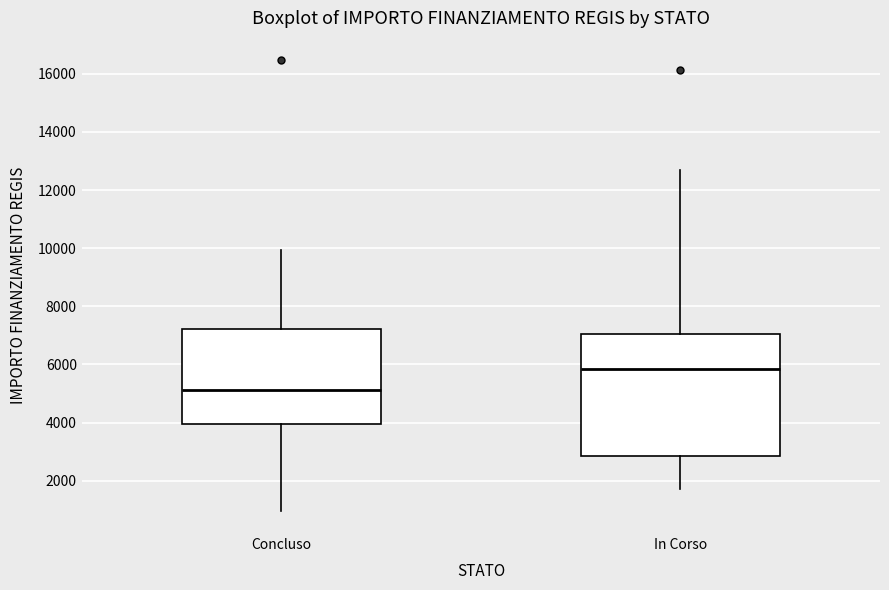

Which box is the tallest, from its lower edge to its upper edge?

In Corso